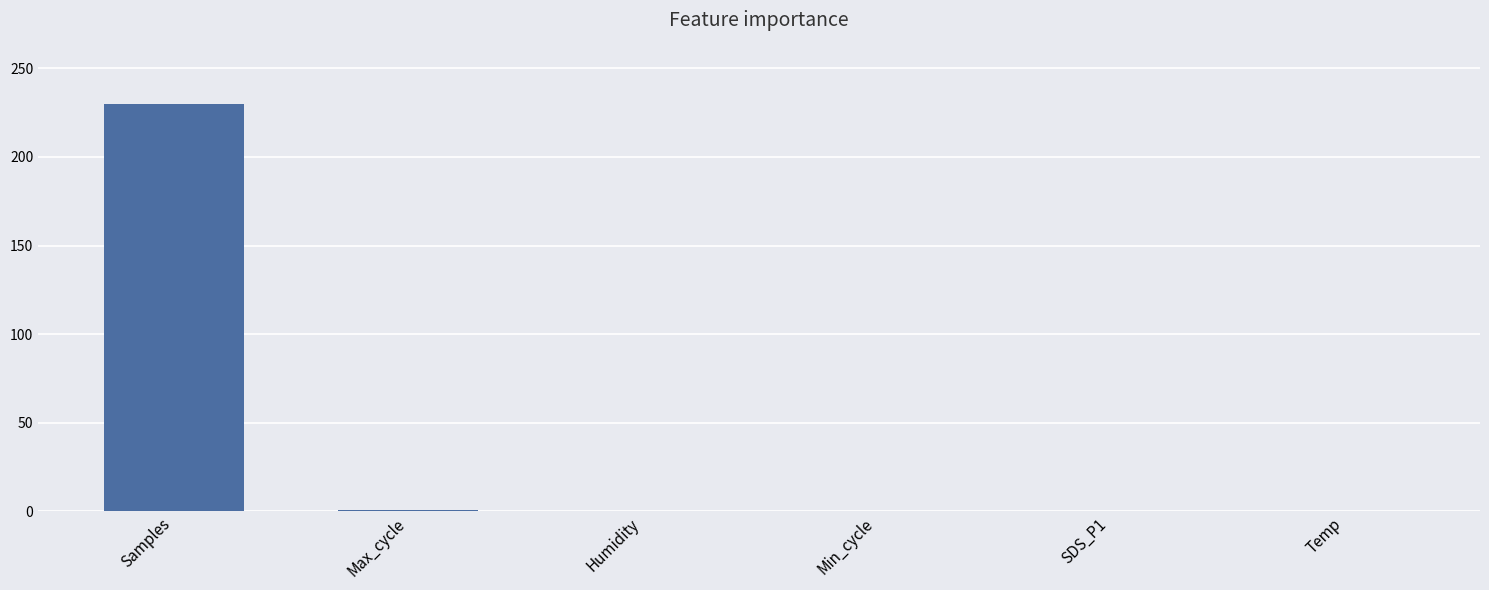

How many series are shown in this chart?

1